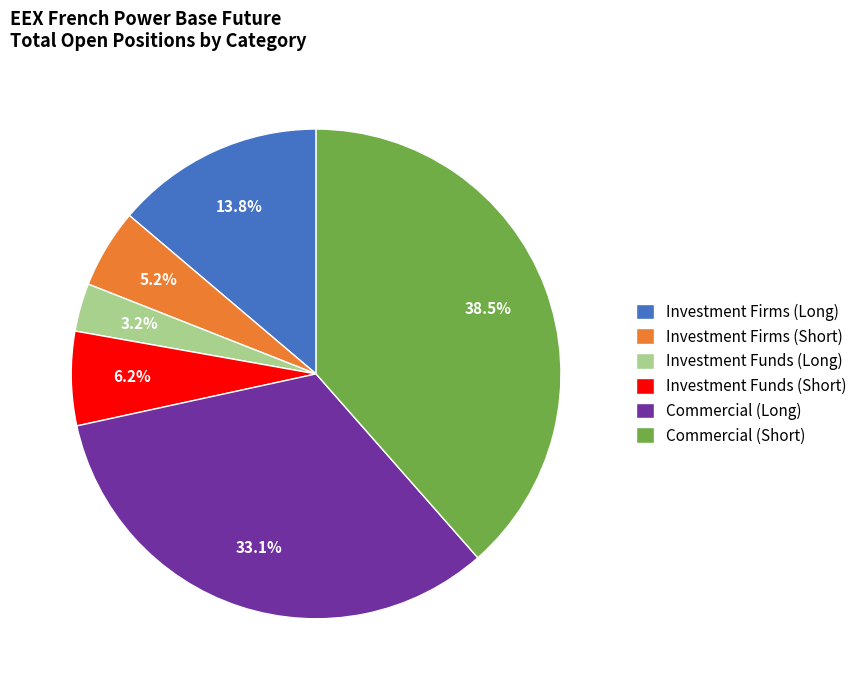

The Investment Firms (Short) slice represents 5% of the pie. True or false?

True